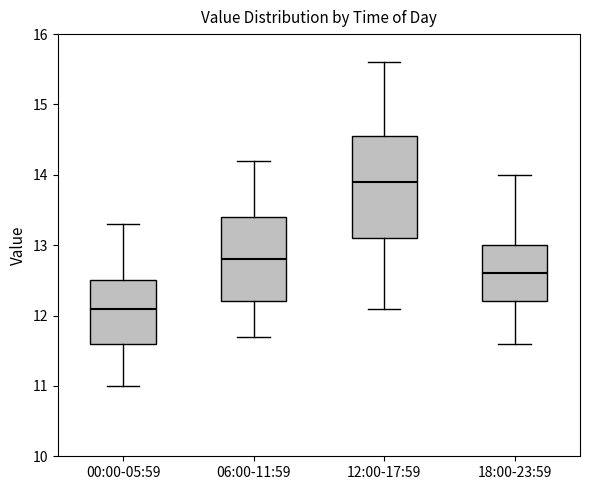

Where is the lower edge of the box for 18:00-23:59 on the y-axis? The values are not printed on the chart, so give them approximately, as read against the axis.

12.2